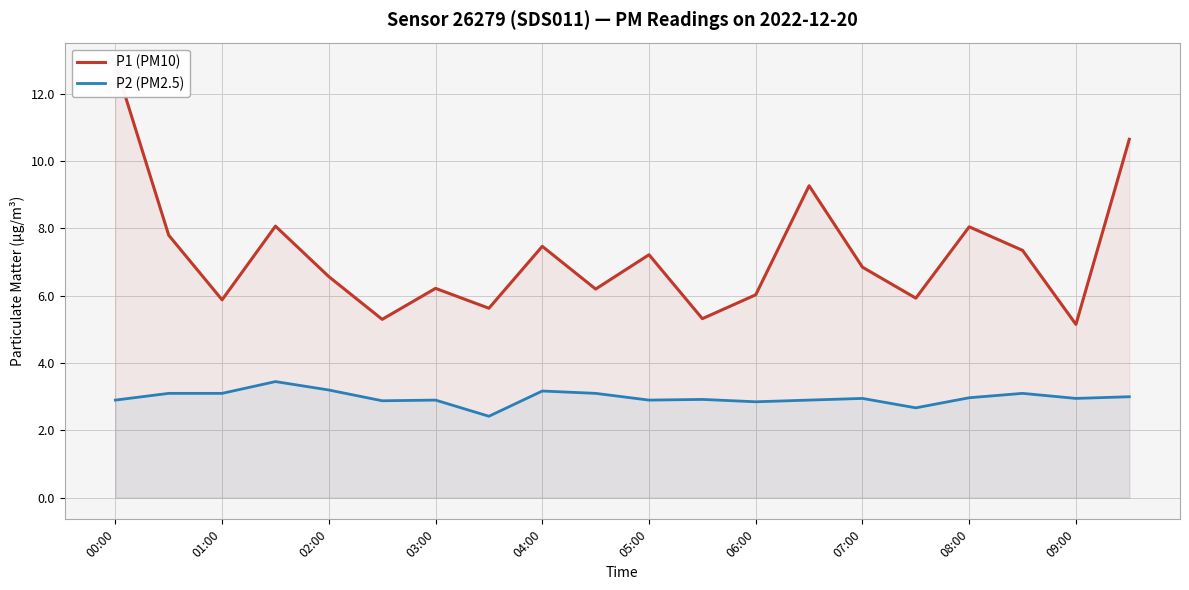

Is it true that P2 (PM2.5) equals 2.9 at 03:00?

True